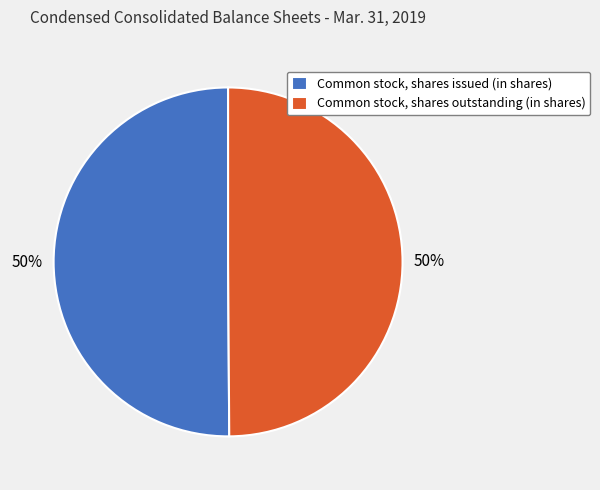

Approximately how many times larger is the value at Common stock, shares issued (in shares) compared to Common stock, shares outstanding (in shares)?

1.0